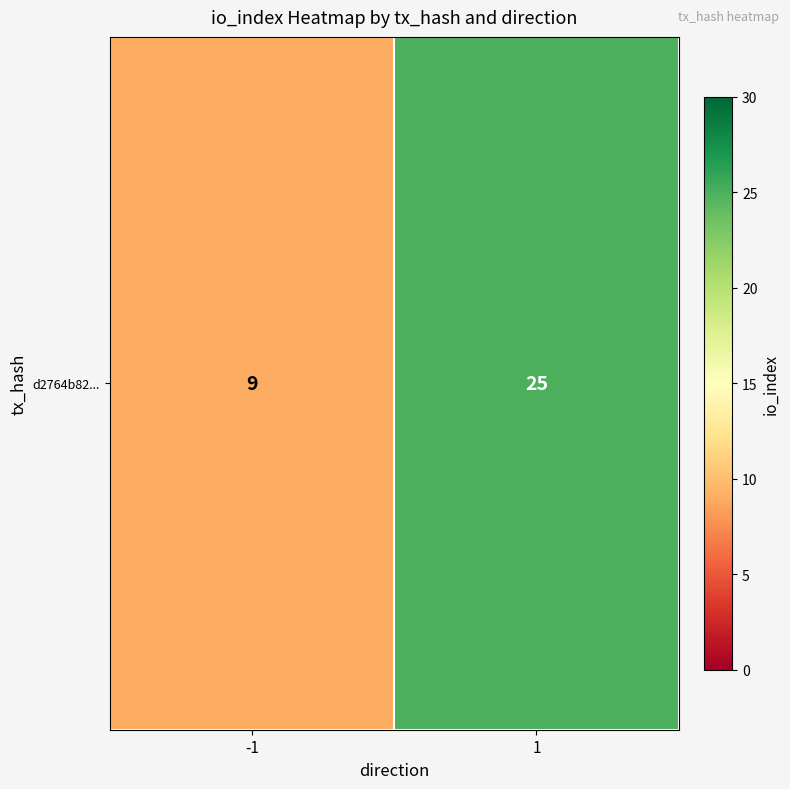

Read the value at 1, to the nearest 5.

25